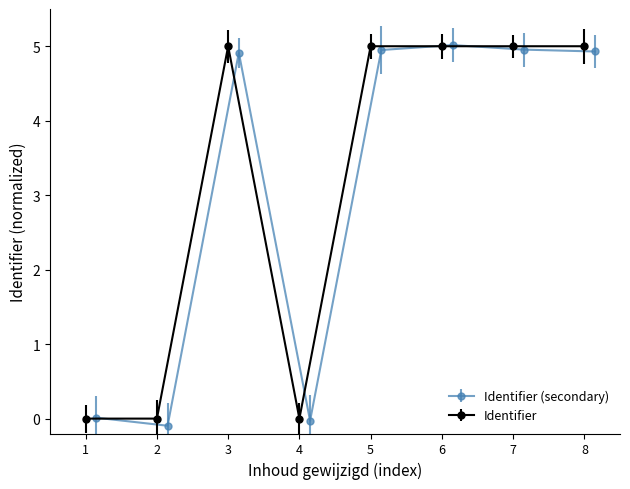

Is it true that Identifier equals 7.9 at 6?

False